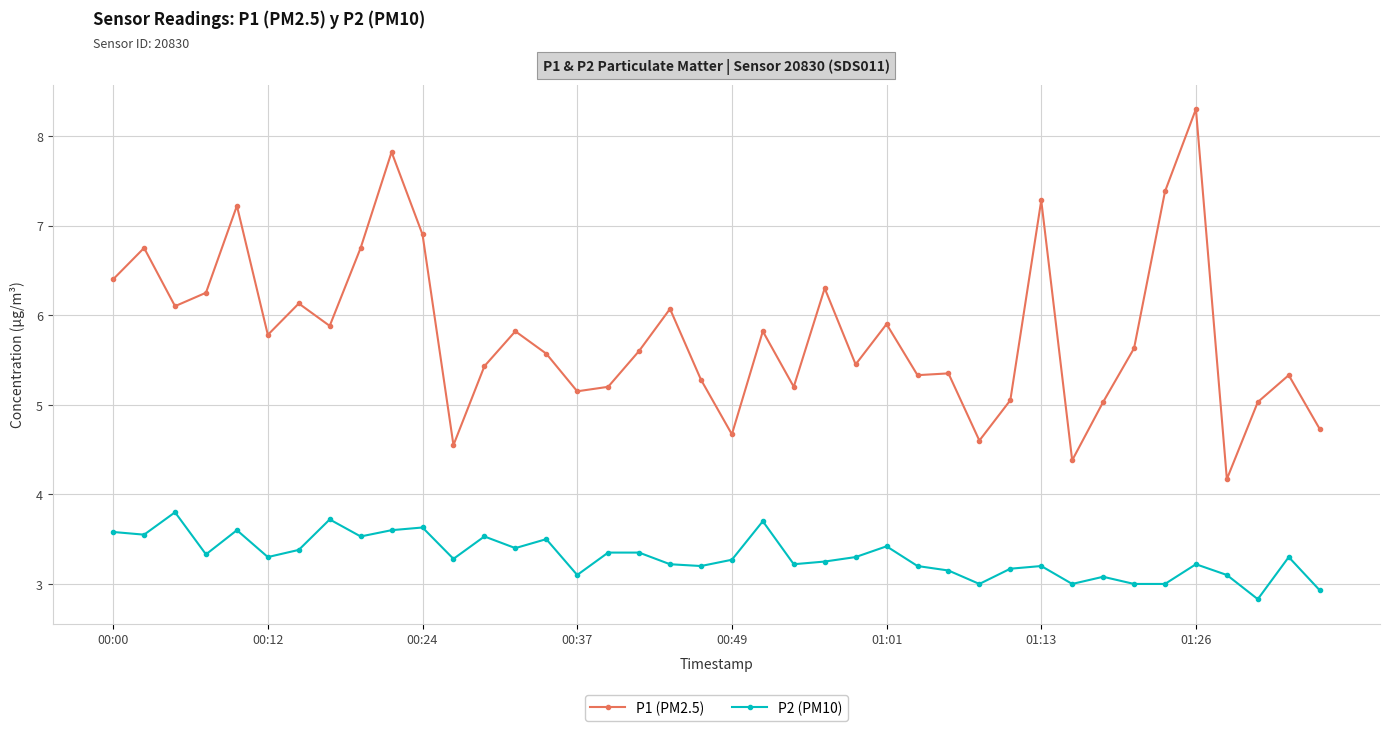

What is the value of the P2 (PM10) point at the 23rd from the left?

3.2